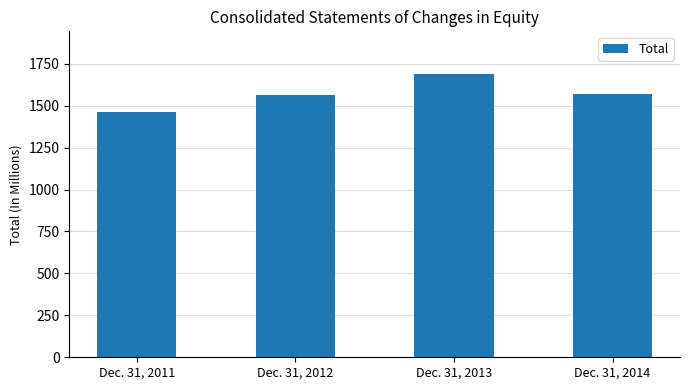

Rank the categories by value from lowest to highest.

Dec. 31, 2011, Dec. 31, 2012, Dec. 31, 2014, Dec. 31, 2013